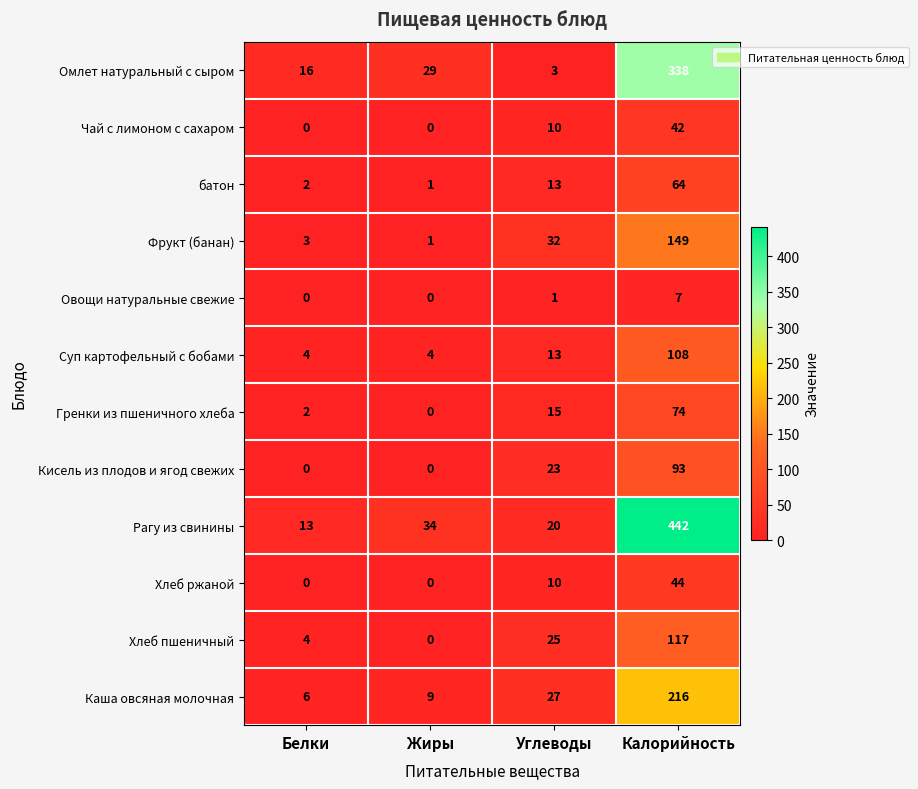

Count the Хлеб ржаной values in the range 0 to 44.

4